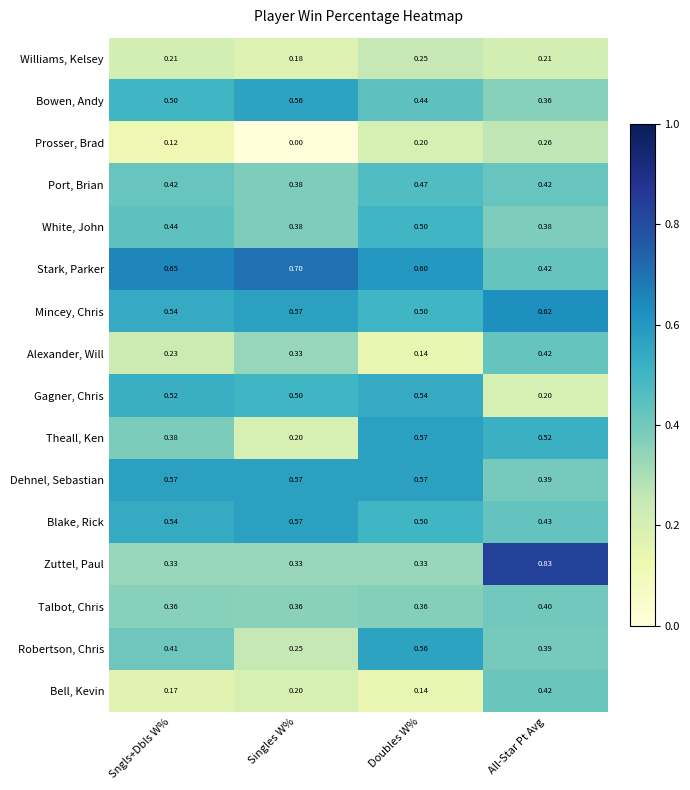

Which label corresponds to the smallest value in the chart?

Singles W%